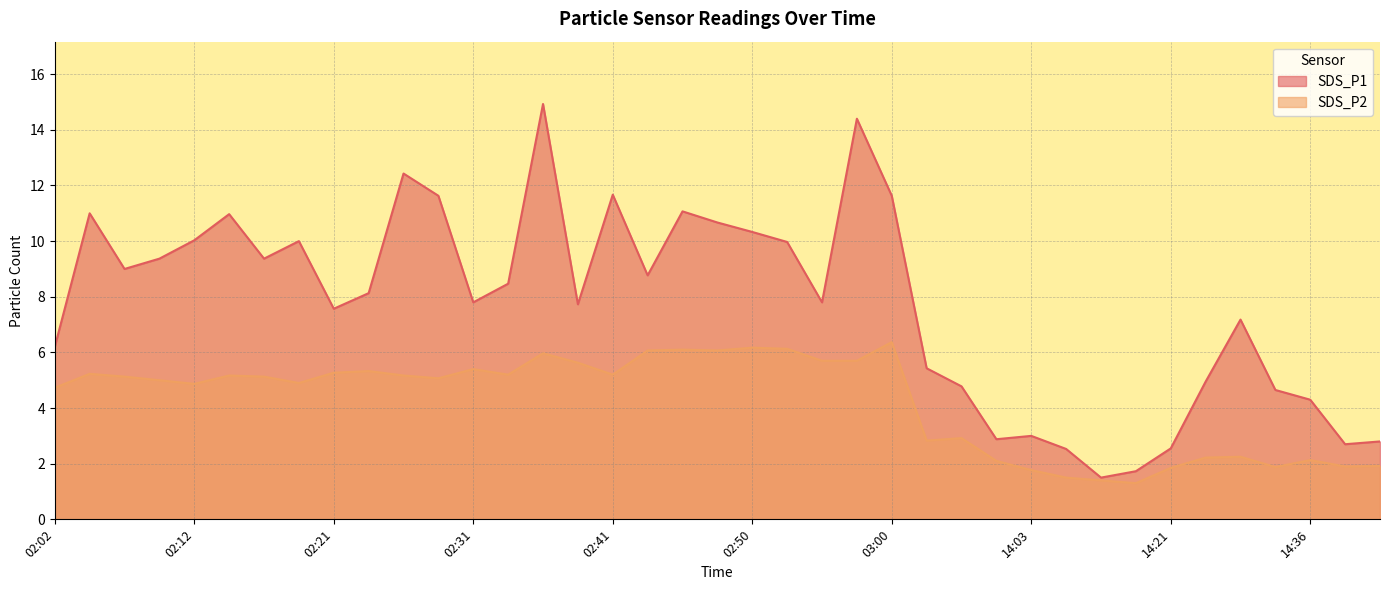

What is the spread (max minus min) of values at 02:43?

2.7